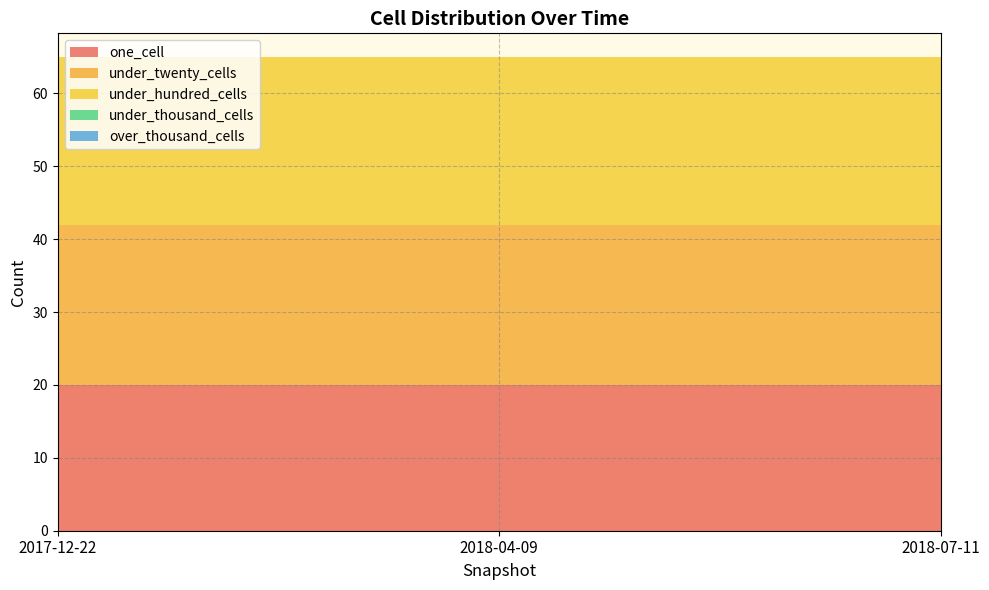

Reading left to right, transcribe all the data shown in this chart.

one_cell: 20	20	20
under_twenty_cells: 22	22	22
under_hundred_cells: 23	23	23
under_thousand_cells: 0	0	0
over_thousand_cells: 0	0	0